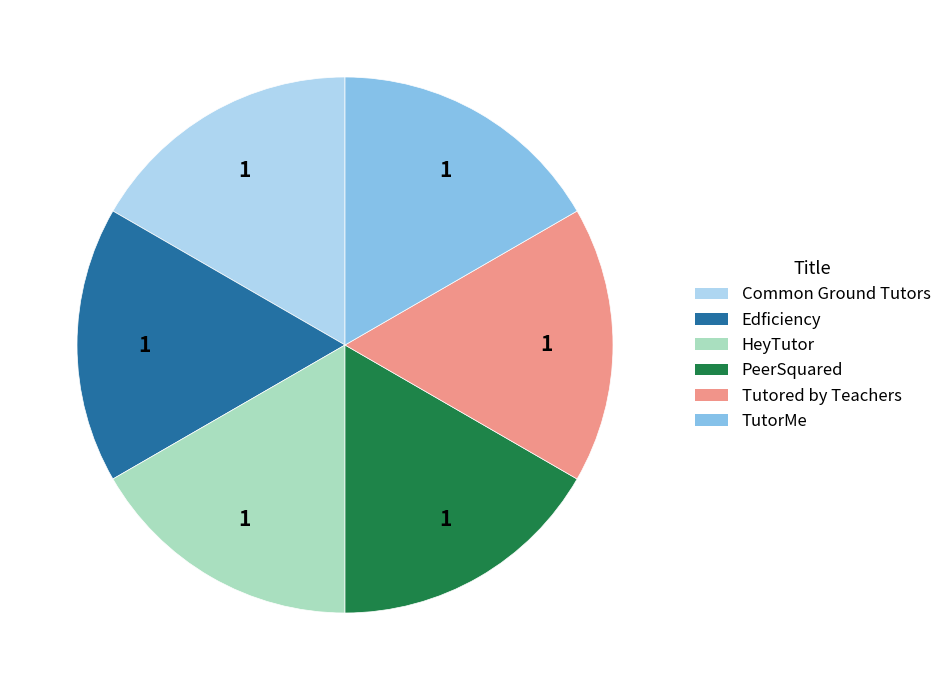

Approximately how many times larger is the value at TutorMe compared to PeerSquared?

1.0